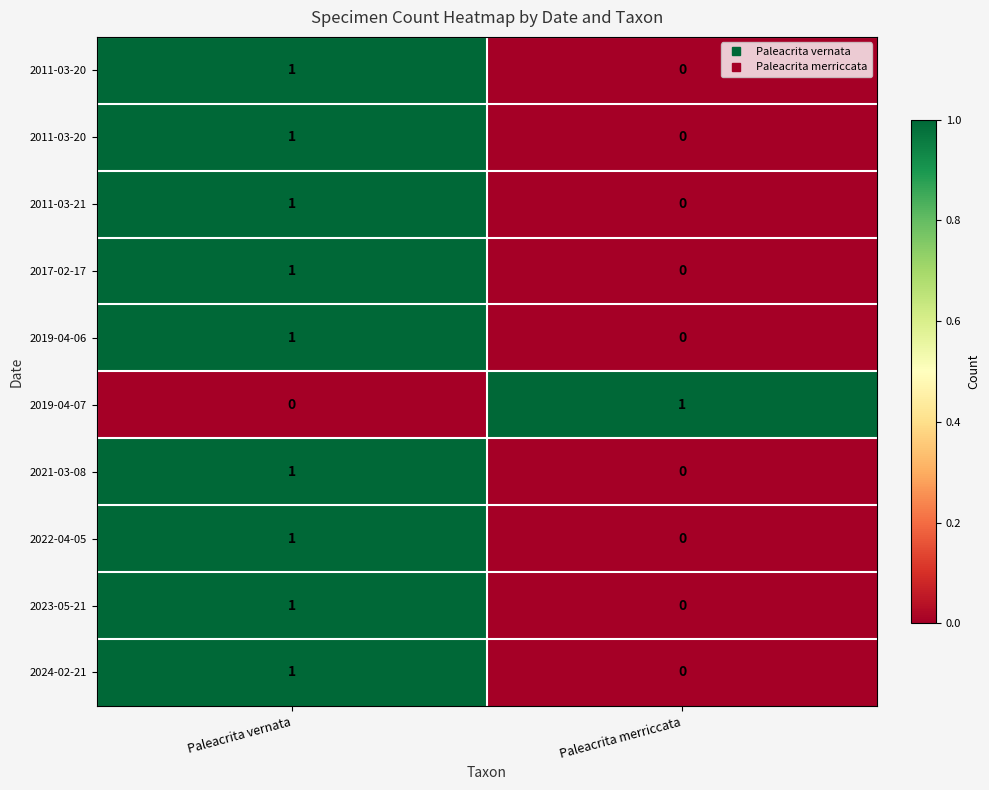

Which label corresponds to the largest value in the chart?

Paleacrita vernata